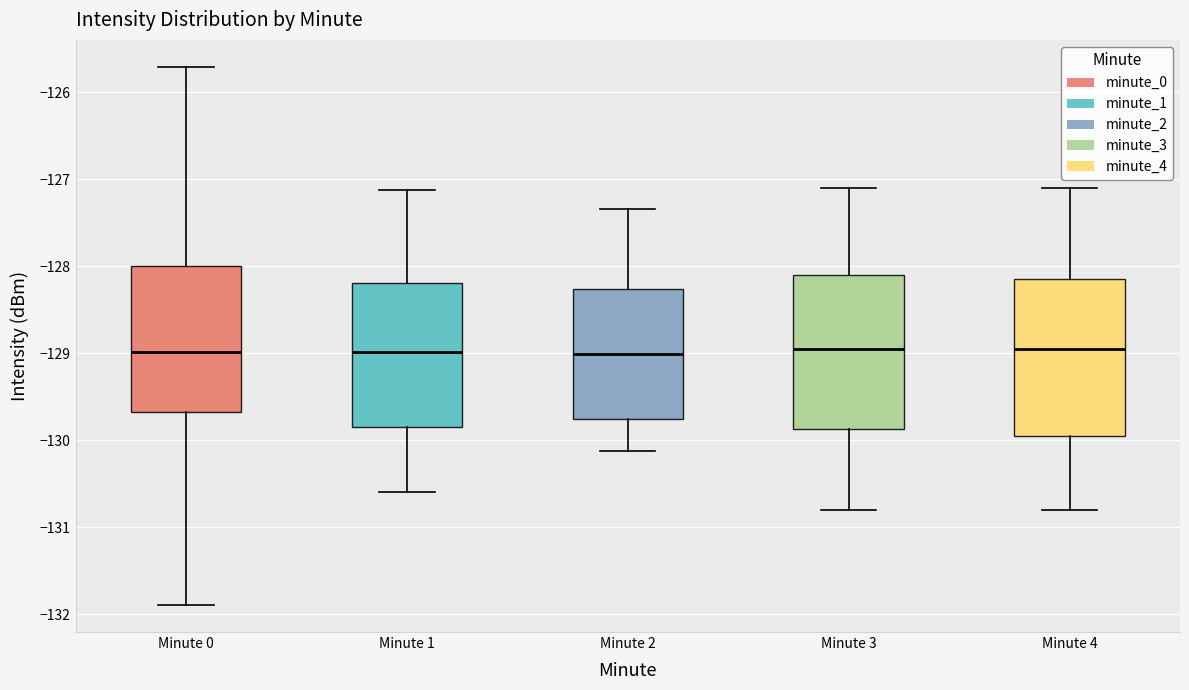

Where does the upper whisker of the box for Minute 3 end on the y-axis? The values are not printed on the chart, so give them approximately, as read against the axis.

-127.1